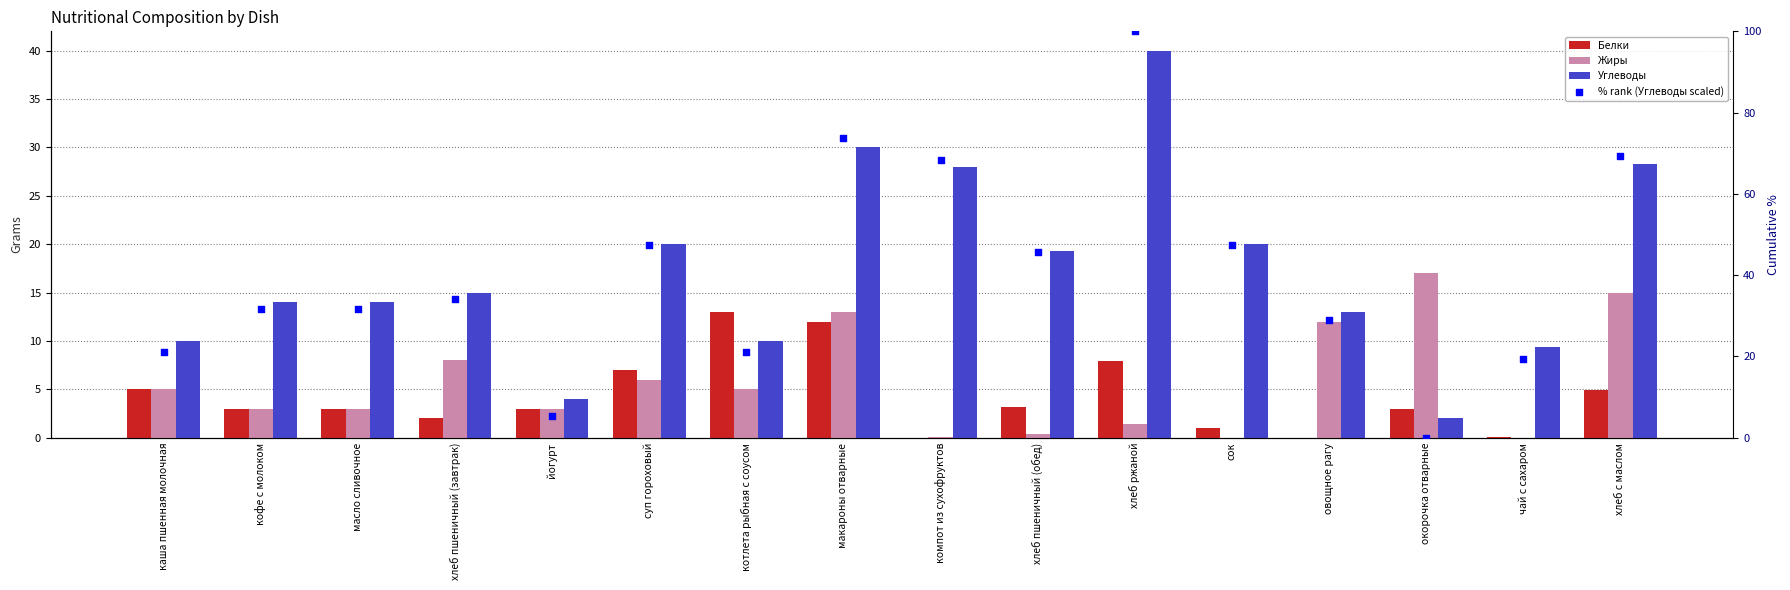

At which category is the sum across all series the highest?

хлеб ржаной